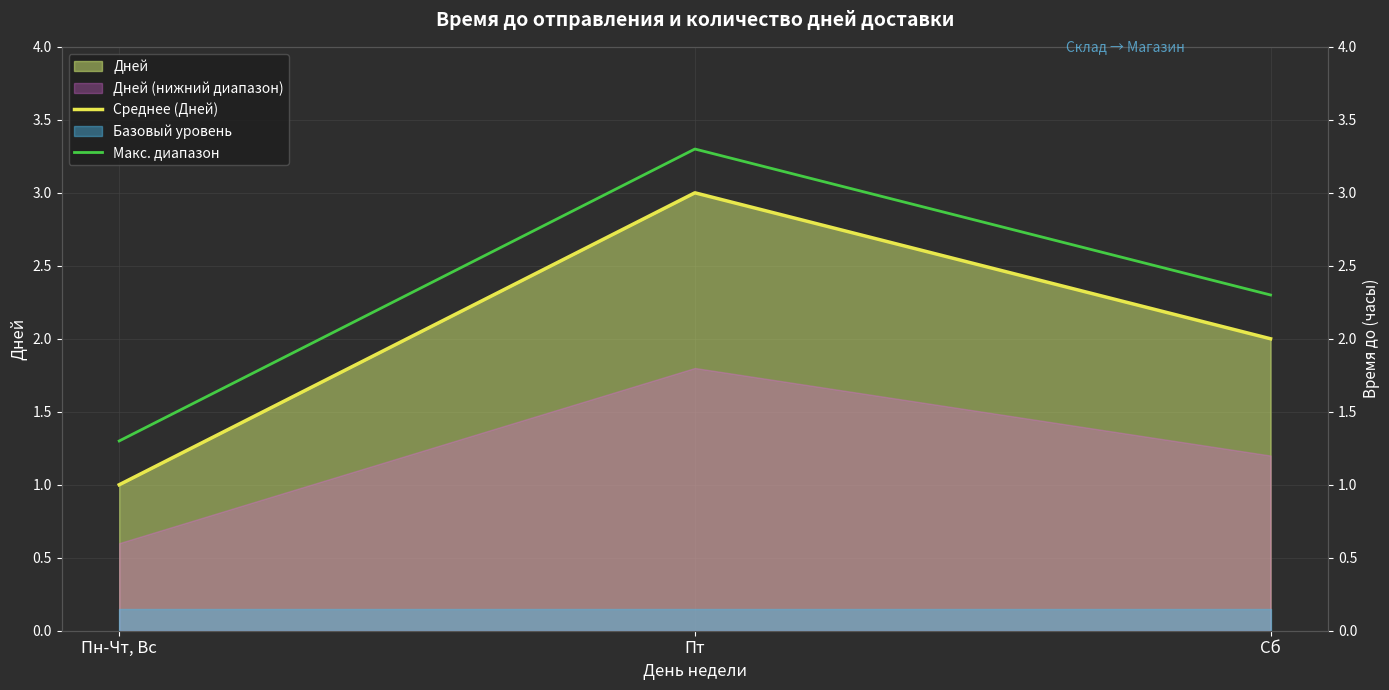

Is the value of Макс. диапазон at Пт greater than the value of Среднее (Дней) at Сб?

Yes